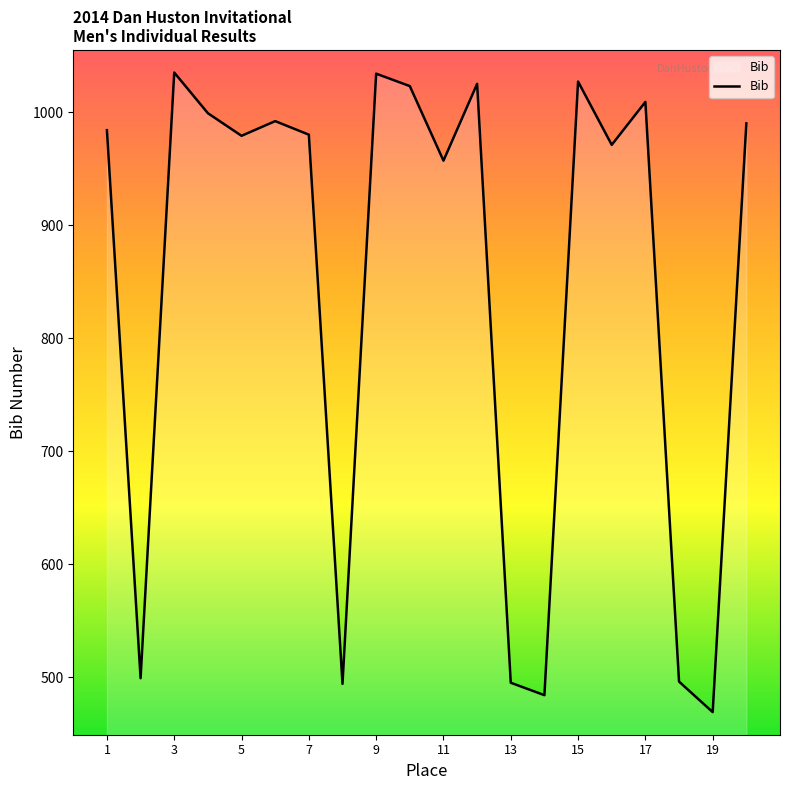

What is the difference between the maximum and minimum values?

566